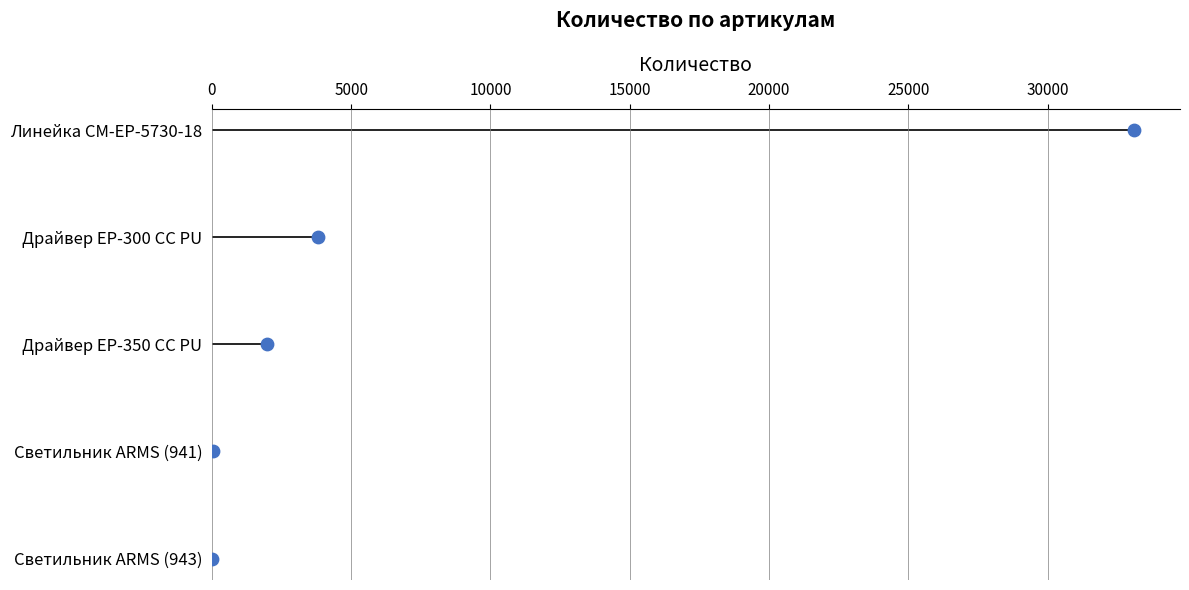

What is the change in value from 0 to 10000?

+2